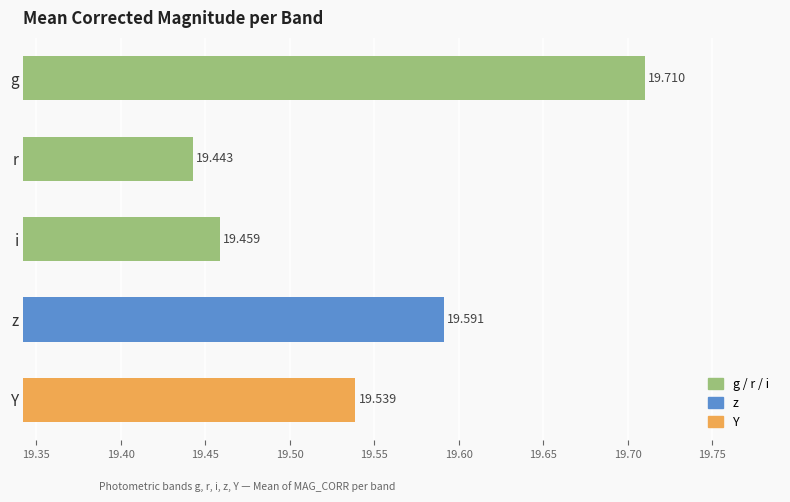

Rank the categories by value from highest to lowest.

g, z, Y, i, r